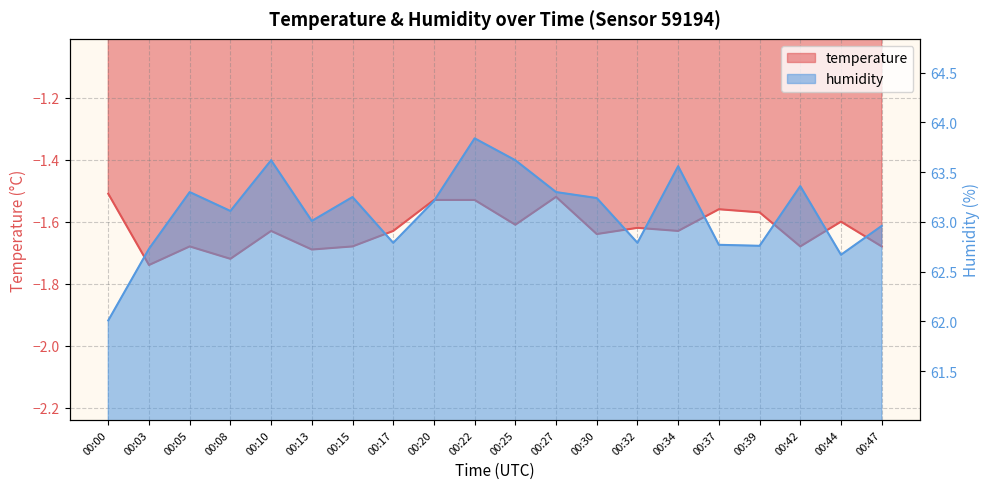

Is it true that humidity equals 109.3 at 00:05?

False